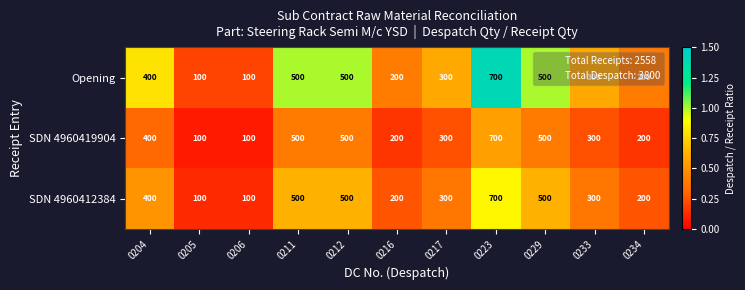

What is the difference between the Opening values at 0212 and 0216?

300